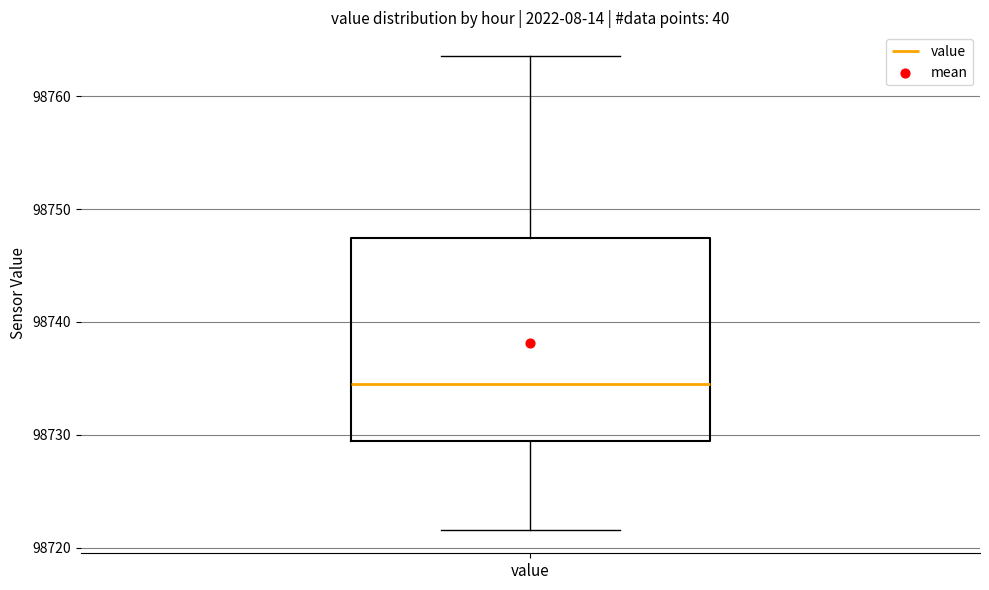

Read this box plot against the y-axis: the position of the median line, the range covered by the box, and the ends of both whiskers. The values are not printed on the chart, so give them approximately, as read against the axis.

median 98734, box 98729 to 98747, whiskers 98722 to 98764